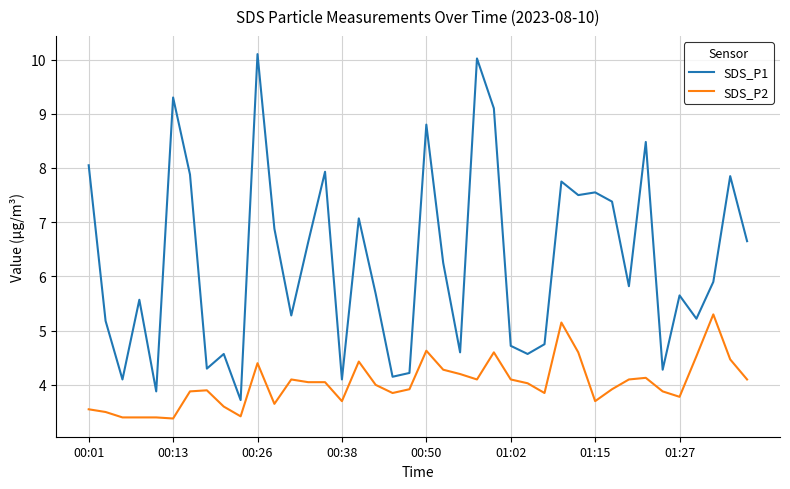

Which series has the largest total across all categories?

SDS_P1